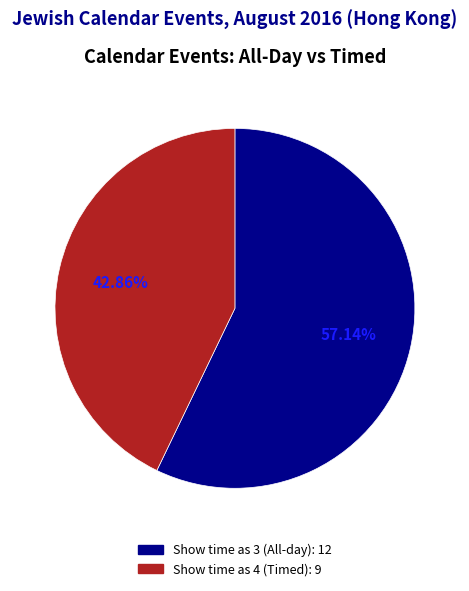

How many slices are in this pie chart?

2